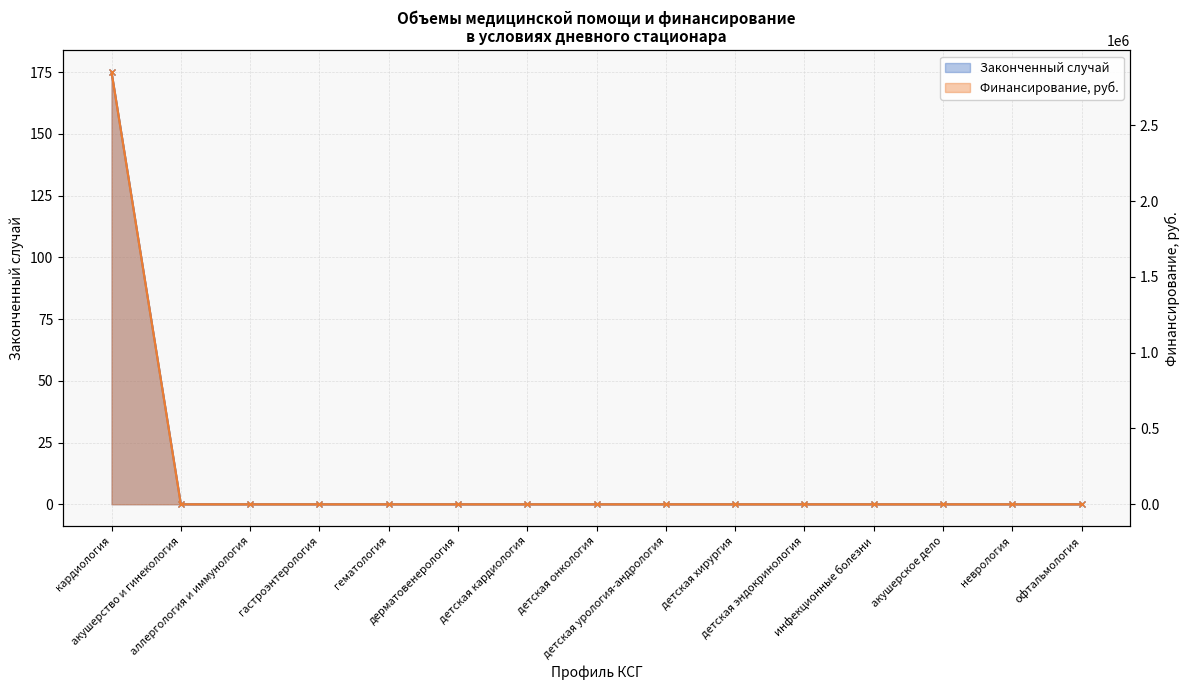

Which series has the largest total across all categories?

Финансирование, руб.